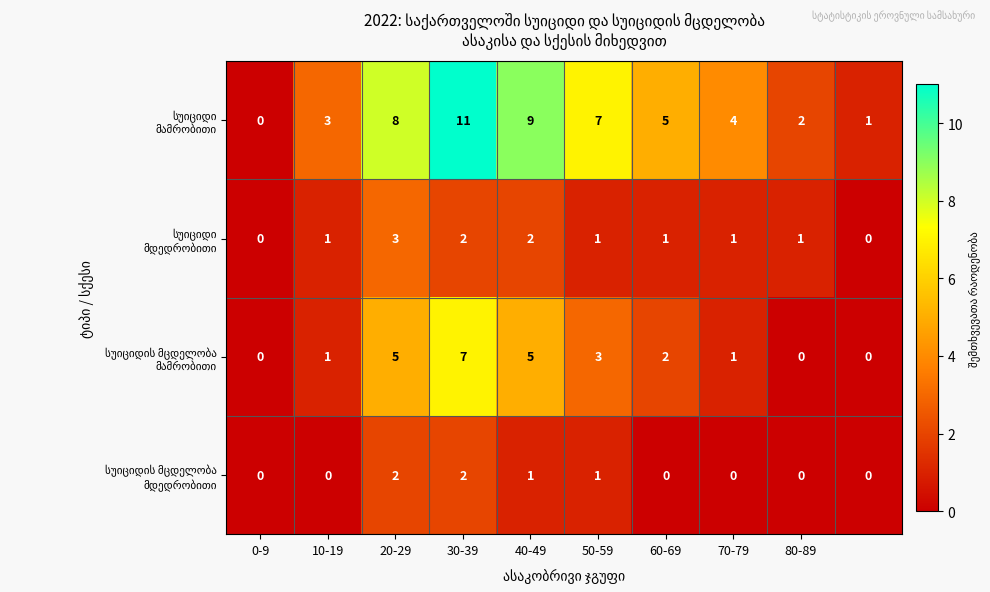

What is the maximum value shown in the chart?

11